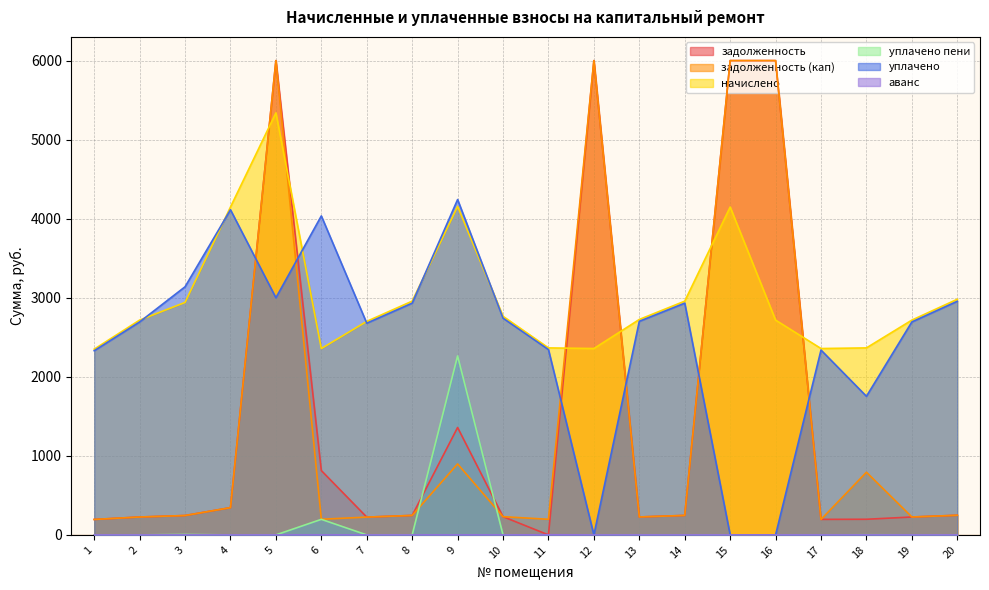

Which series has the largest total across all categories?

начислено